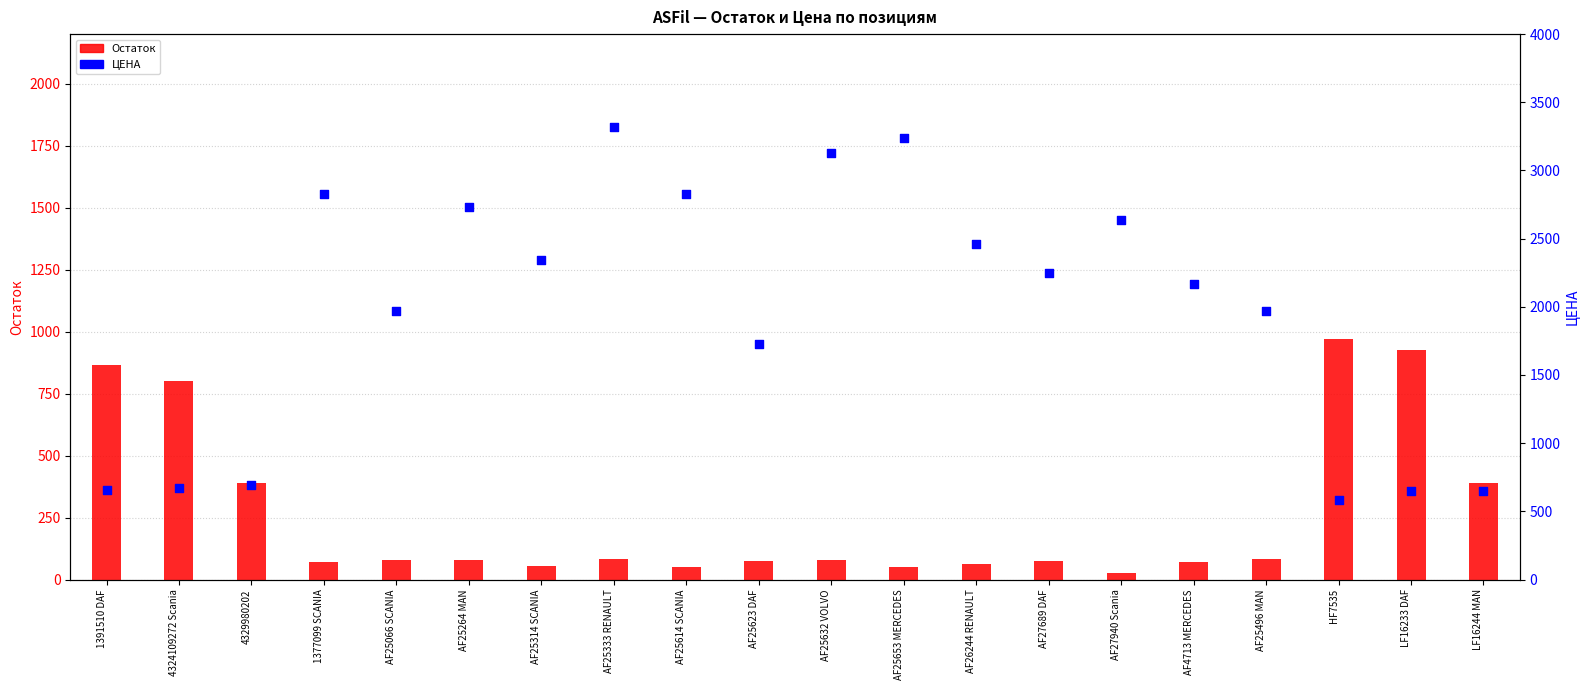

At which category is the sum across all series the highest?

AF25333 RENAULT